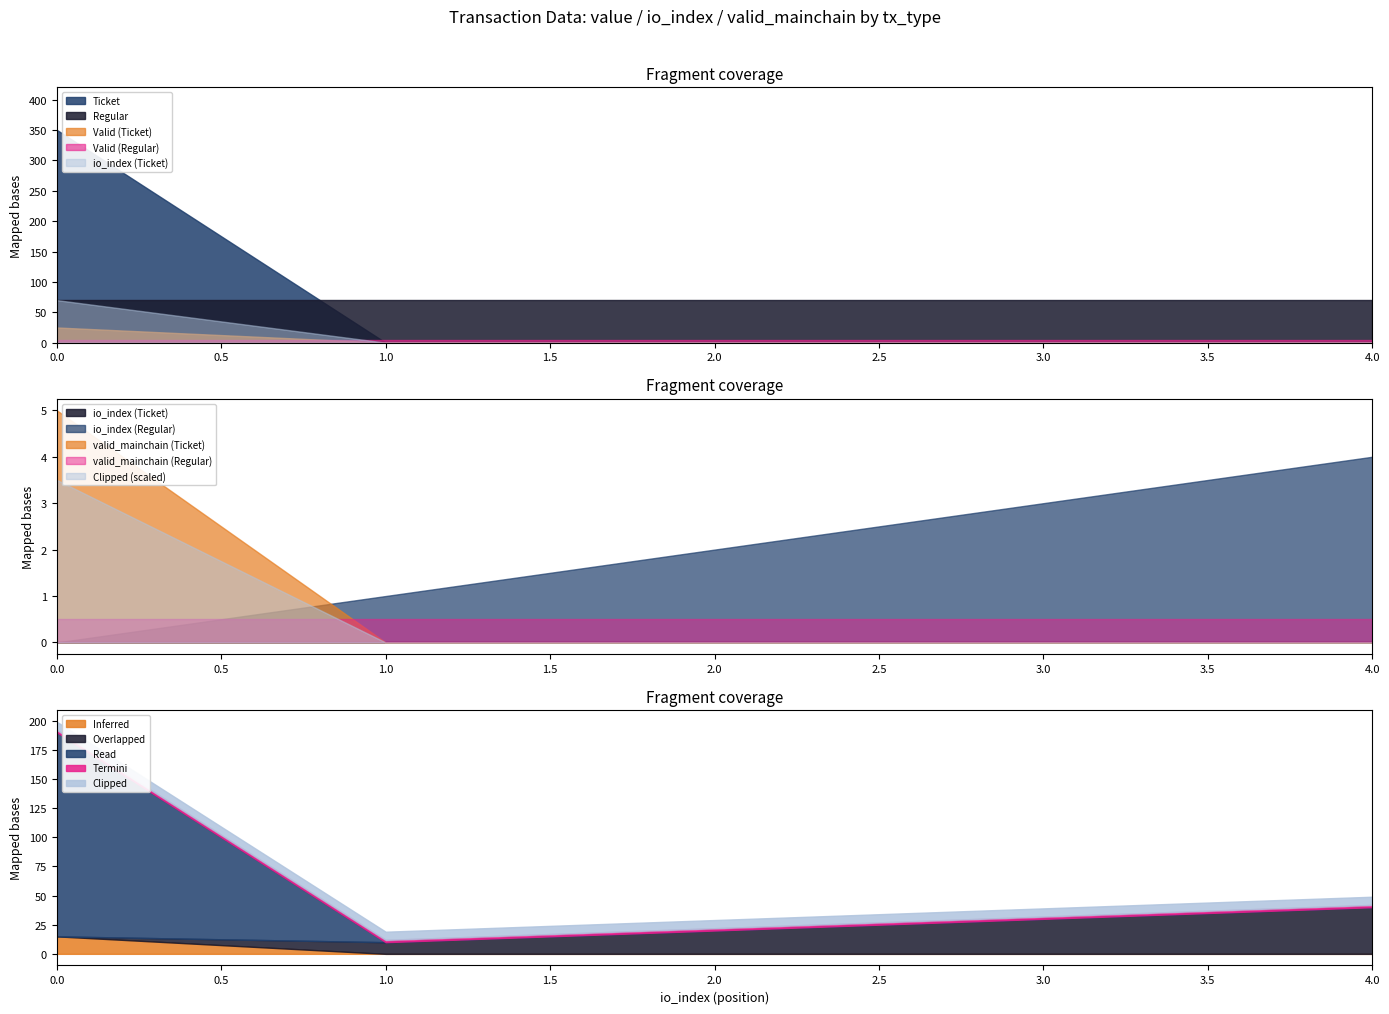

True or false: Ticket has a value of 3 at 3.

True